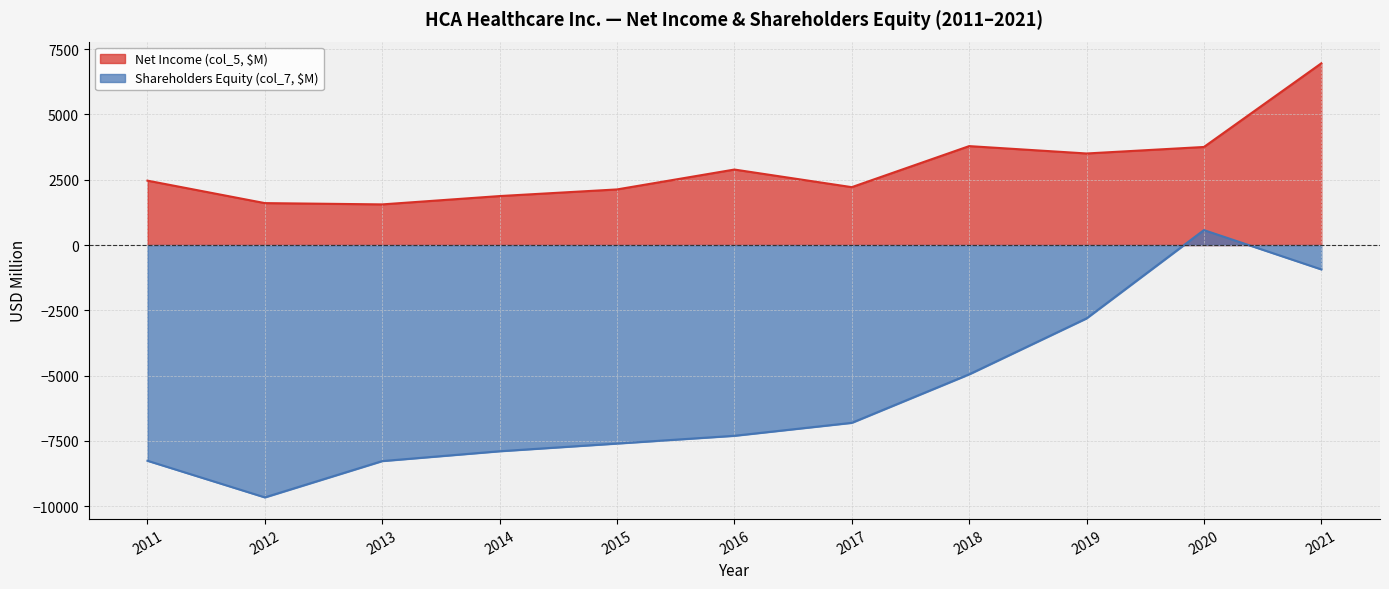

How many interior local peaks does the Shareholders Equity (col_7, $M) series have?

1